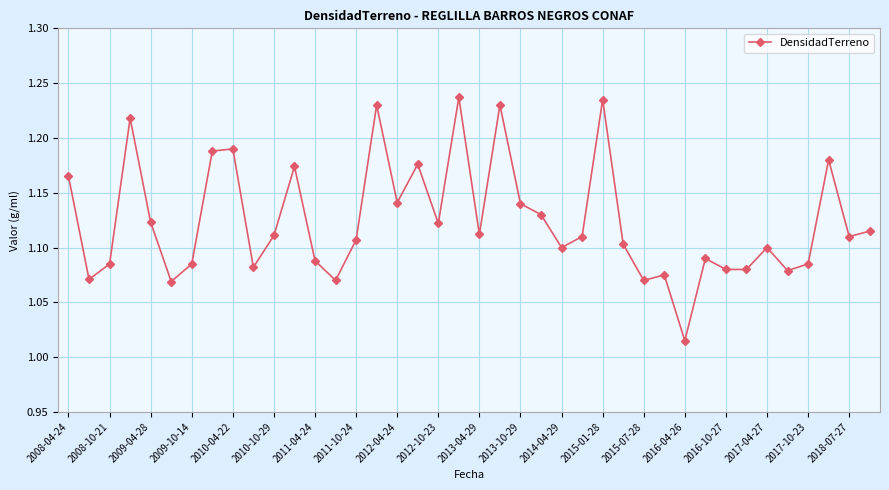

What is the sum of all values?

45.0